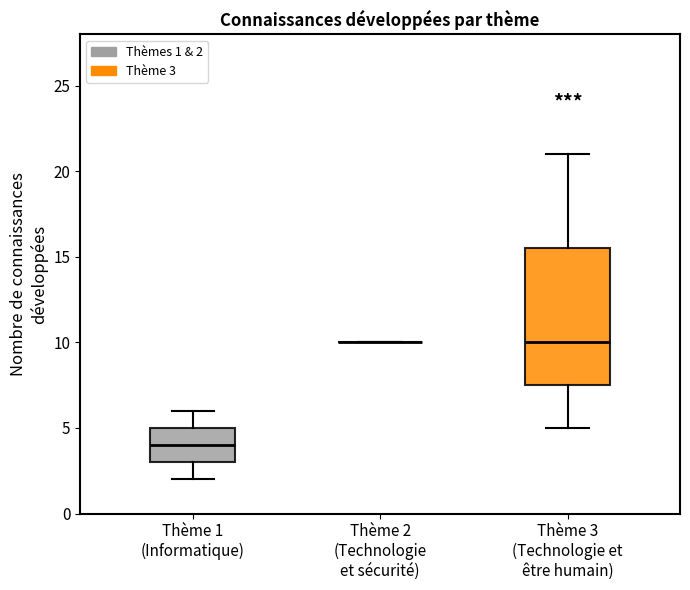

Which box is the tallest, from its lower edge to its upper edge?

Thème 3 (Technologie et être humain)